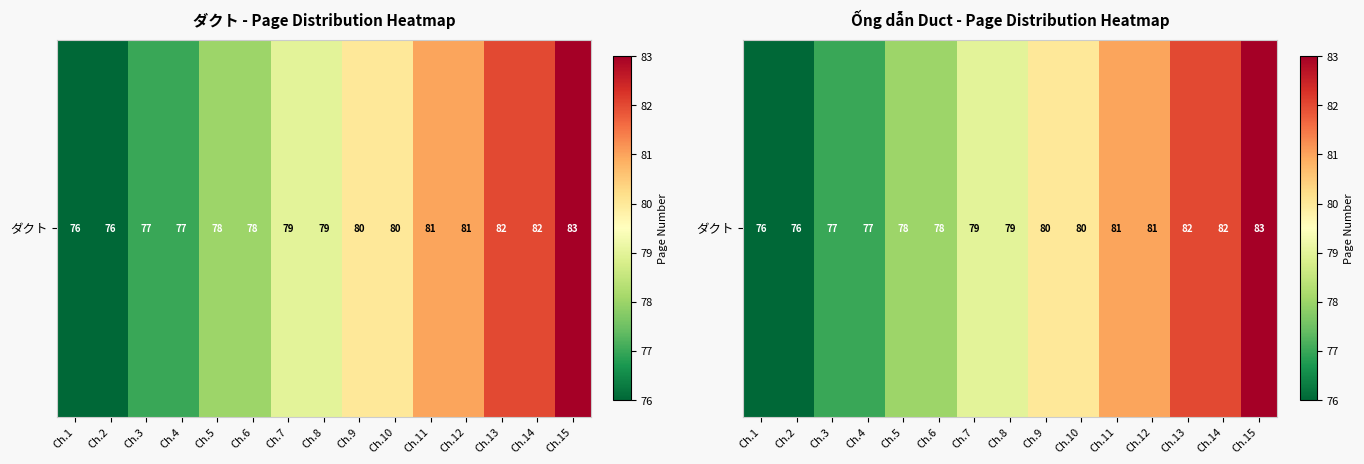

Which category has the highest value across all series?

Ch.15